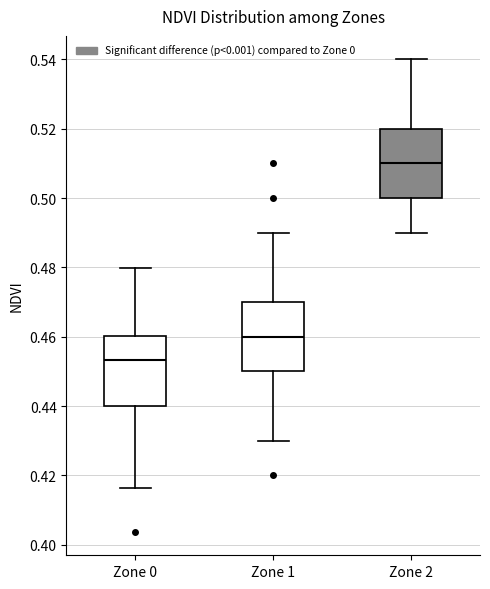

Reading left to right, read every box against the y-axis: the position of its median line, the range the box covers, and the ends of its whiskers. The values are not printed on the chart, so give them approximately, as read against the axis.

Zone 0: median 0.454, box 0.440 to 0.460, whiskers 0.416 to 0.480
Zone 1: median 0.460, box 0.450 to 0.470, whiskers 0.430 to 0.490
Zone 2: median 0.510, box 0.500 to 0.520, whiskers 0.490 to 0.540